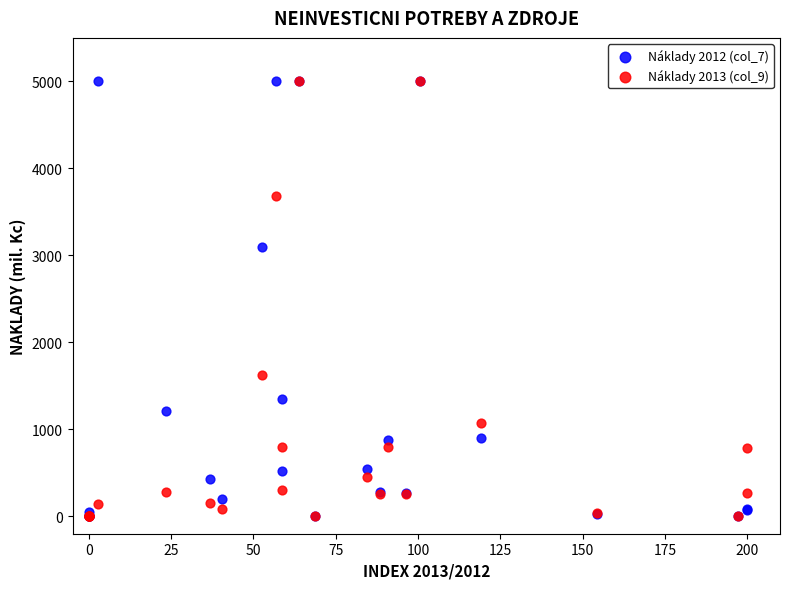

Across all series, what Y value is closest to 2500?

3092.6